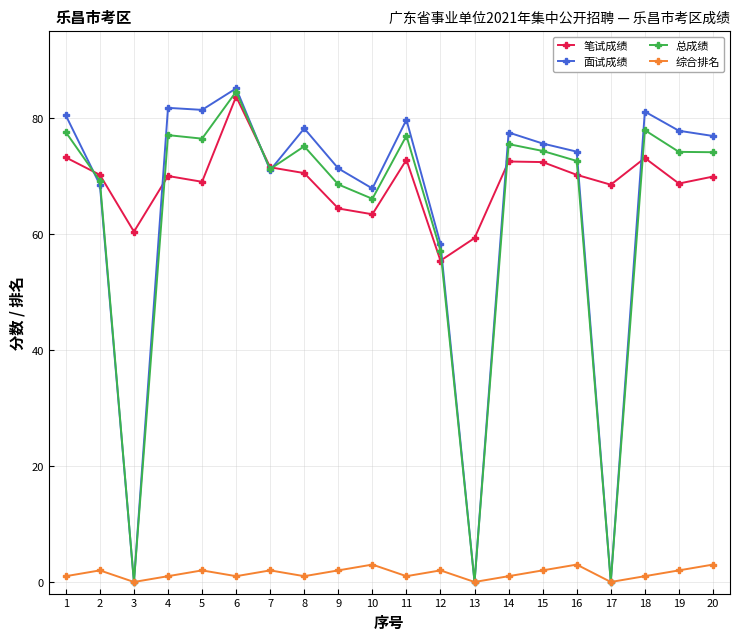

Which series has the largest range (max minus min)?

面试成绩